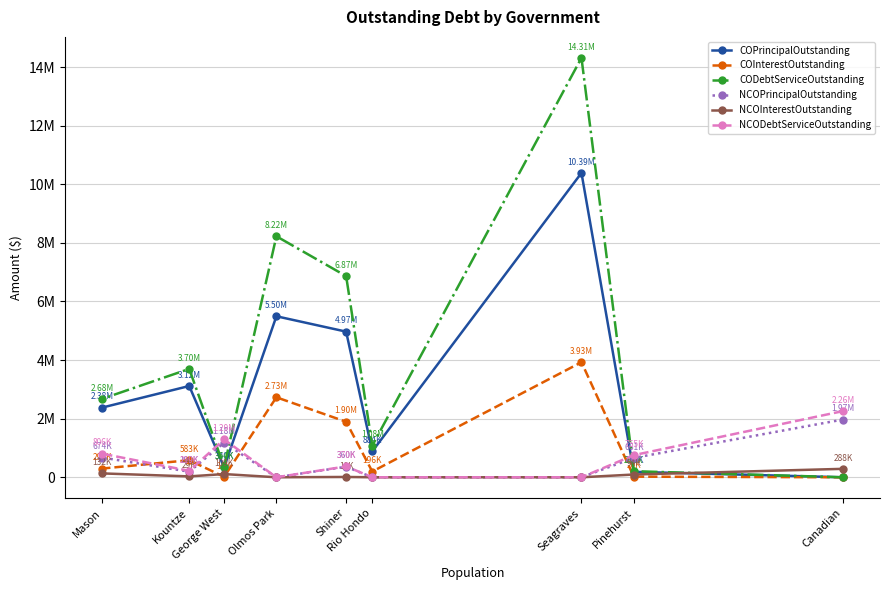

Reading right to left, what are all the values shown in this chart?

COPrincipalOutstanding: Mason=2378000.0	Kountze=3115000.0	George West=340000.0	Olmos Park=5495000.0	Shiner=4970000.0	Rio Hondo=884000.0	Seagraves=10386000.0	Pinehurst=186000.0	Canadian=0.0
COInterestOutstanding: Mason=297739.5	Kountze=583004.0	George West=14421.0	Olmos Park=2729363.9	Shiner=1895100.0	Rio Hondo=196160.5	Seagraves=3927296.9	Pinehurst=20880.0	Canadian=0.0
CODebtServiceOutstanding: Mason=2675739.5	Kountze=3698004.0	George West=354421.0	Olmos Park=8224363.9	Shiner=6865100.0	Rio Hondo=1080160.5	Seagraves=14313296.9	Pinehurst=206880.0	Canadian=0.0
NCOPrincipalOutstanding: Mason=674000.0	Kountze=190000.0	George West=1180000.0	Olmos Park=0.0	Shiner=360000.0	Rio Hondo=0.0	Seagraves=0.0	Pinehurst=661000.0	Canadian=1970000.0
NCOInterestOutstanding: Mason=132358.0	Kountze=29704.0	George West=109757.5	Olmos Park=0.0	Shiner=10800.0	Rio Hondo=0.0	Seagraves=0.0	Pinehurst=94187.8	Canadian=288000.0
NCODebtServiceOutstanding: Mason=806358.0	Kountze=219704.0	George West=1289757.5	Olmos Park=0.0	Shiner=370800.0	Rio Hondo=0.0	Seagraves=0.0	Pinehurst=755187.8	Canadian=2258000.0